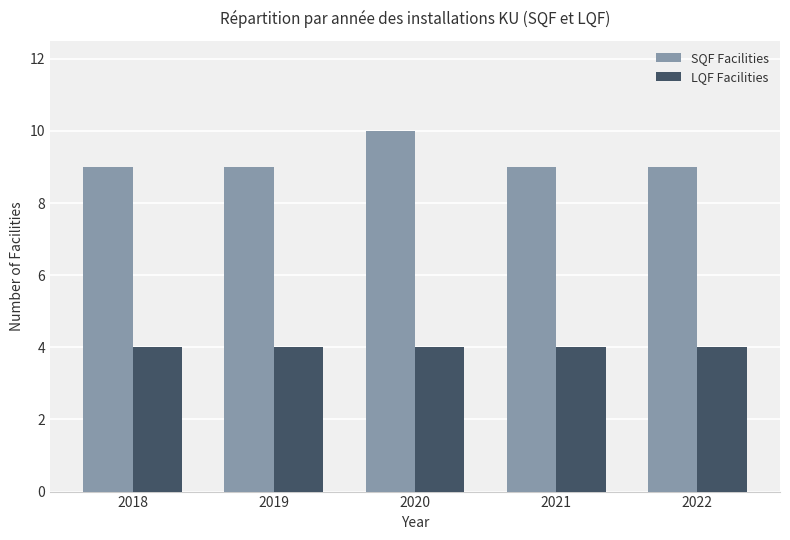

Rank the series by their average value, from lowest to highest.

LQF Facilities, SQF Facilities